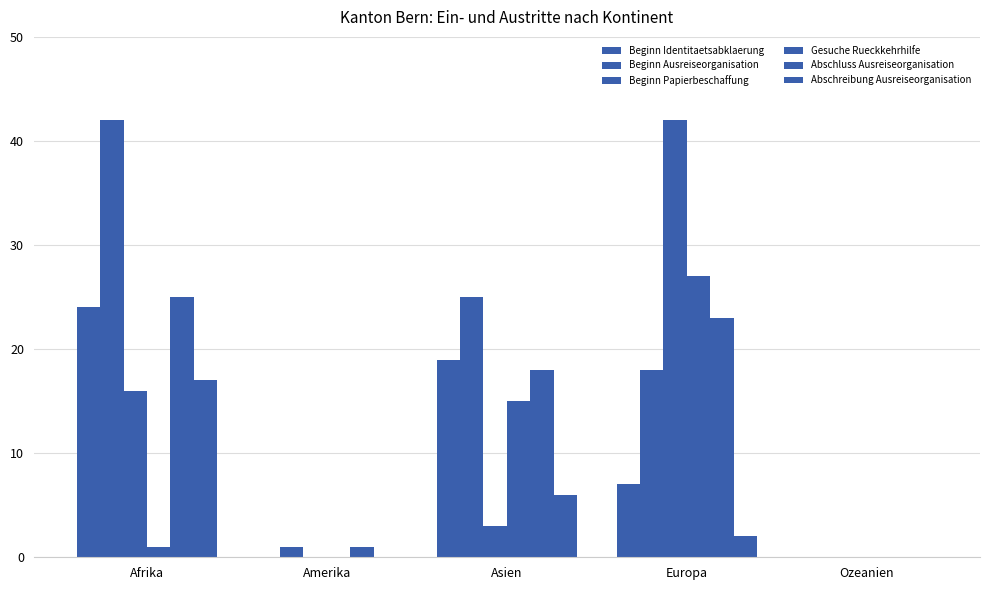

What is the average value of the Abschreibung Ausreiseorganisation series?

5